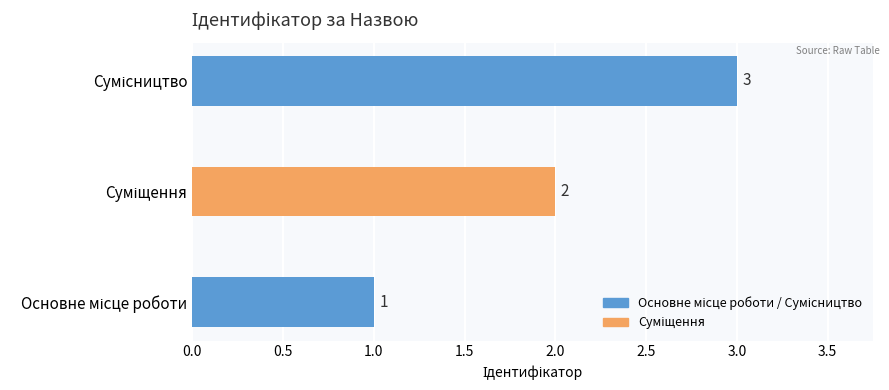

How many categories are shown in the chart?

3